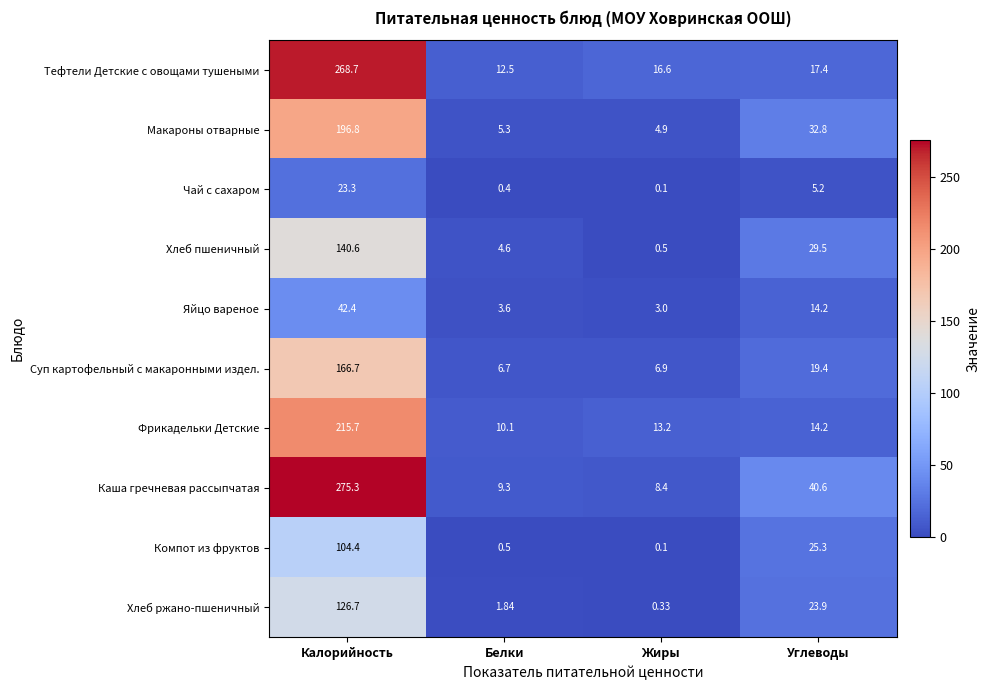

What is the smallest value displayed?

0.1